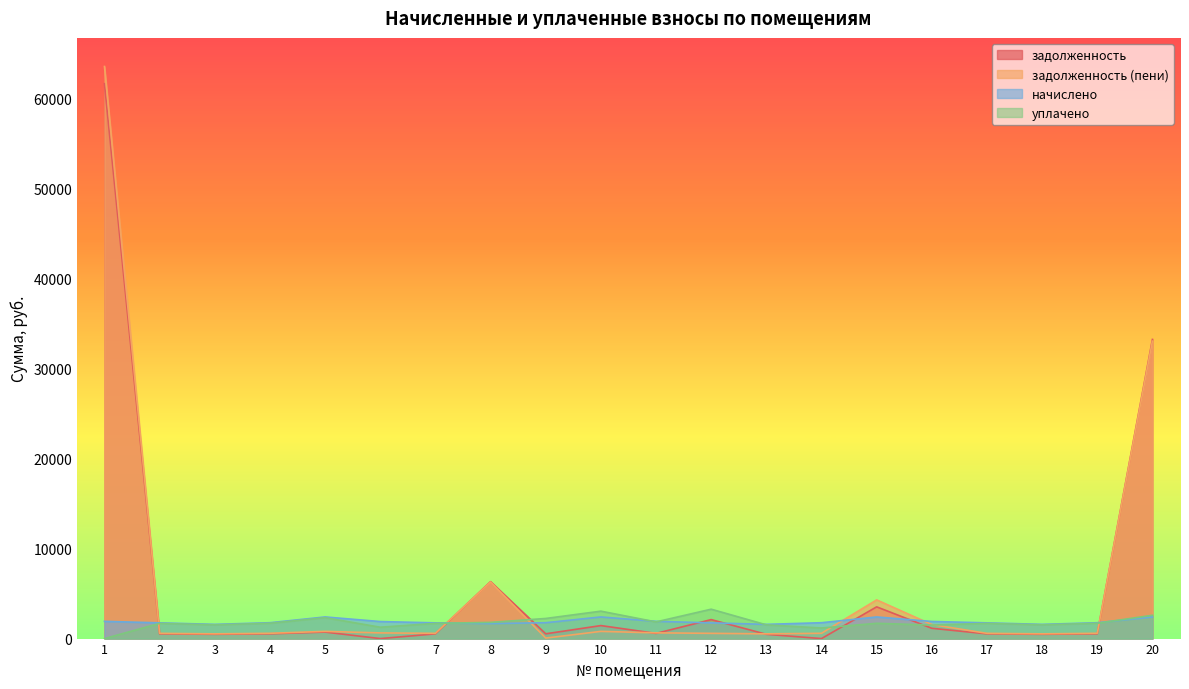

Reading left to right, extract all data points from this chart.

задолженность: 1=61625.7	2=524.9	3=474.5	4=529.6	5=722.0	6=0.0	7=524.9	8=6324.4	9=529.6	10=1444.0	11=575.7	12=2108.1	13=474.5	14=0.0	15=3524.4	16=1143.2	17=524.9	18=474.5	19=529.6	20=33226.2
задолженность (пени): 1=63540.2	2=582.2	3=526.3	4=587.4	5=800.8	6=630.9	7=582.2	8=6288.9	9=57.8	10=800.8	11=638.2	12=582.2	13=526.3	14=587.4	15=4296.9	16=1559.0	17=582.2	18=526.3	19=587.4	20=33038.7
начислено: 1=1914.5	2=1746.7	3=1578.9	4=1762.2	5=2402.5	6=1892.8	7=1746.7	8=1669.0	9=1762.2	10=2402.5	11=1914.5	12=1746.7	13=1578.9	14=1762.2	15=2402.5	16=1902.1	17=1746.7	18=1578.9	19=1762.2	20=2402.5
уплачено: 1=0.0	2=1689.4	3=1527.0	4=1704.4	5=2323.6	6=1261.8	7=1689.4	8=1800.0	9=2234.0	10=3045.6	11=1851.7	12=3264.1	13=1527.0	14=1174.8	15=1697.5	16=1500.0	17=1689.4	18=1527.0	19=1704.4	20=2590.0